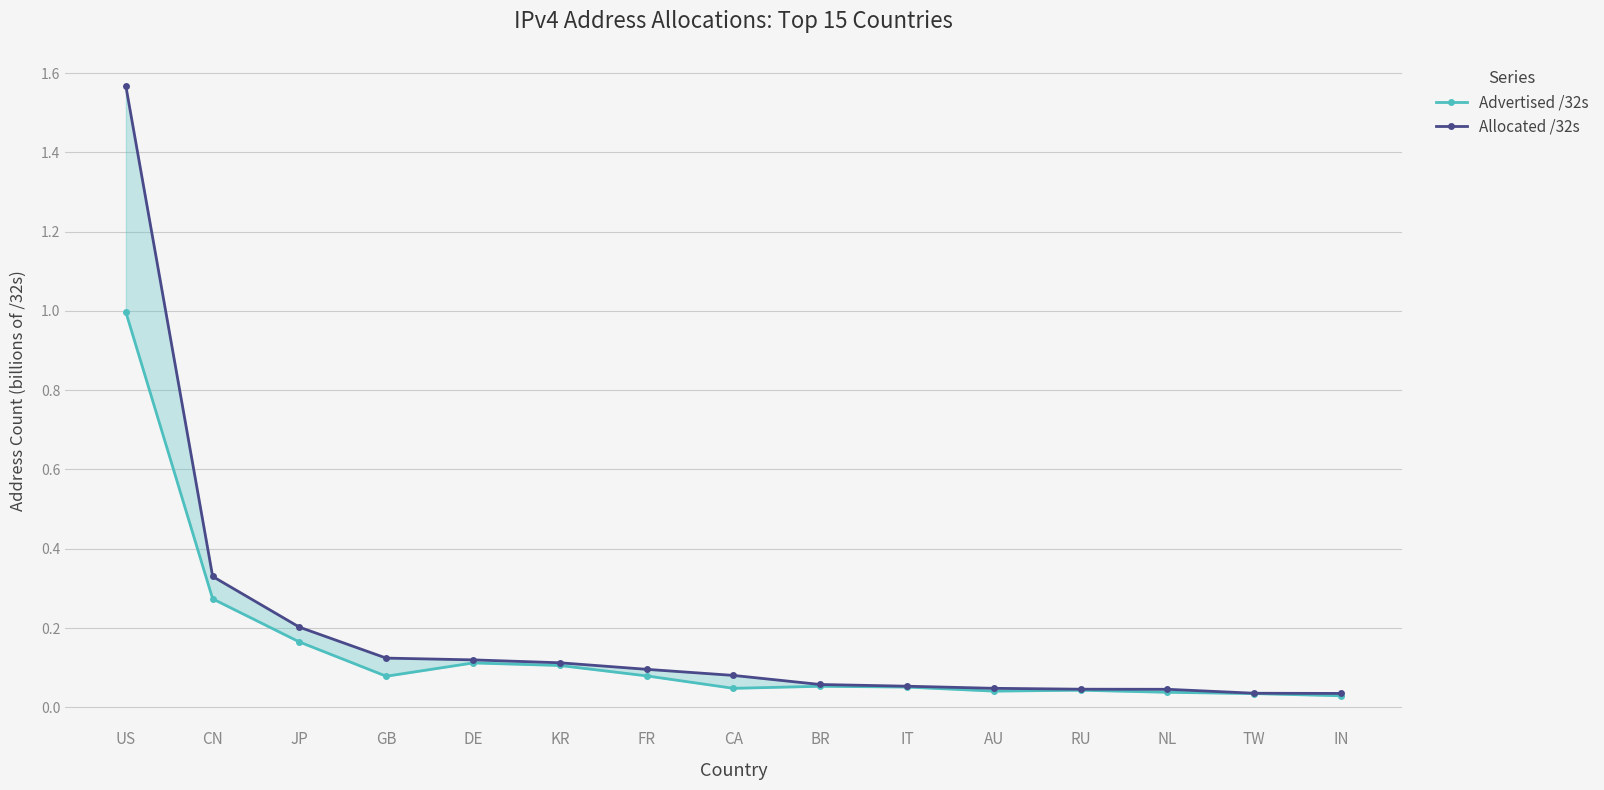

What is the difference between the maximum and second lowest values in the Advertised /32s series?

1.0